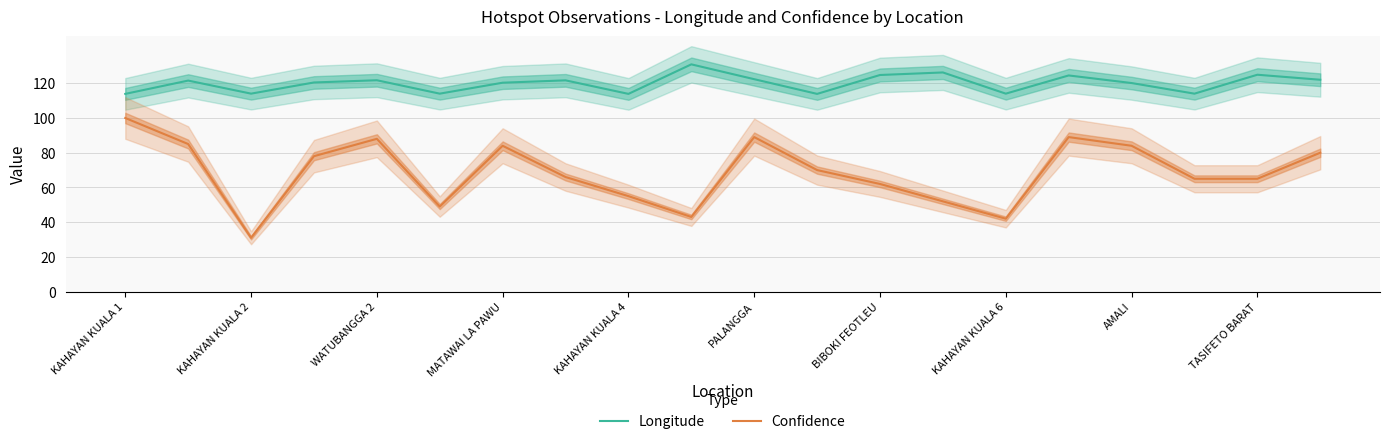

List the series in order of their overall mean, highest first.

Longitude, Confidence